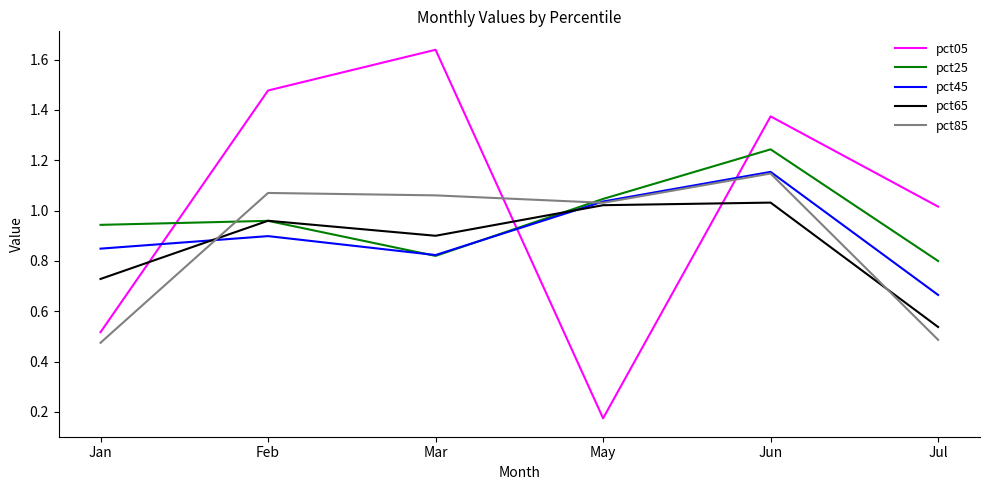

How many times do pct25 and pct85 cross each other?

2